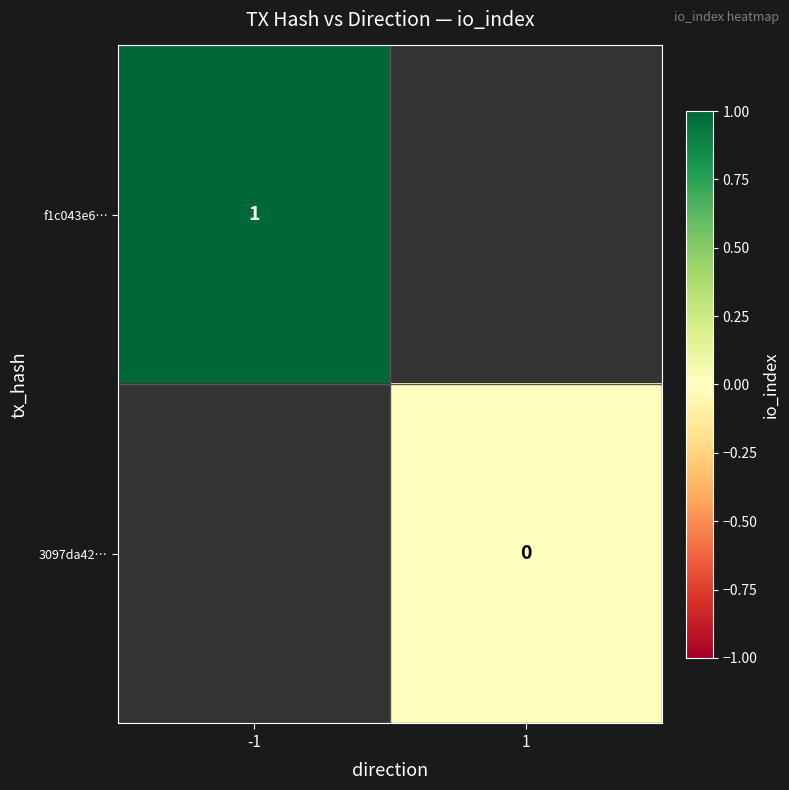

Count the number of categories in the chart.

2